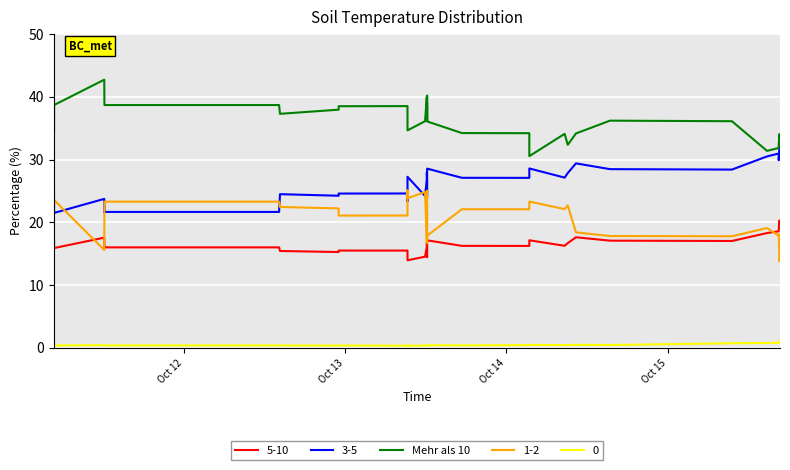

List the series in order of their peak value, highest first.

Mehr als 10, 3-5, 1-2, 5-10, 0